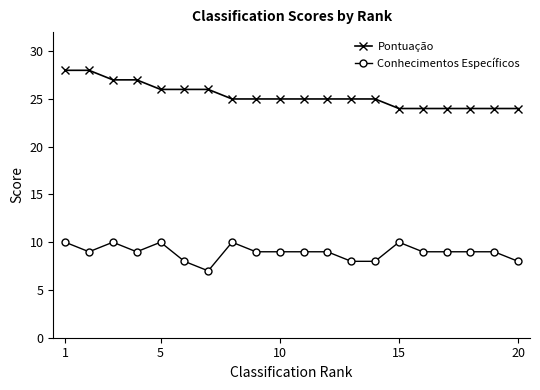

What is the minimum value for Pontuação?

24